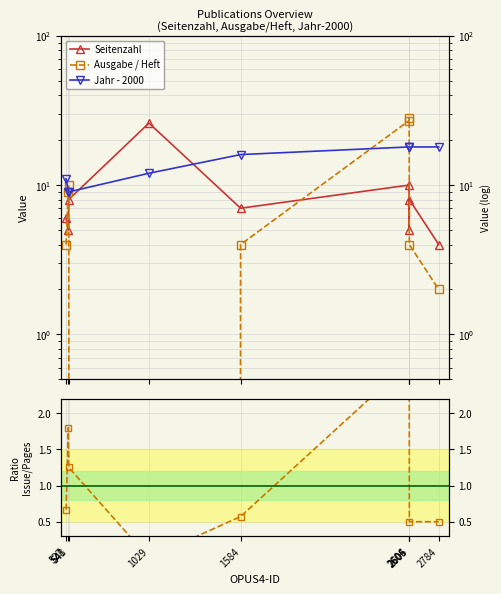

What is the difference between the maximum and minimum values in the Ausgabe / Heft series?

28.0